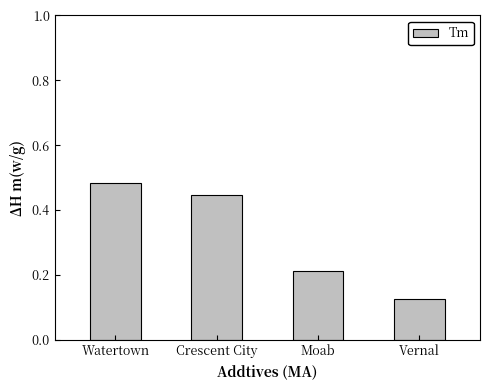

What position from the right is Crescent City?

3